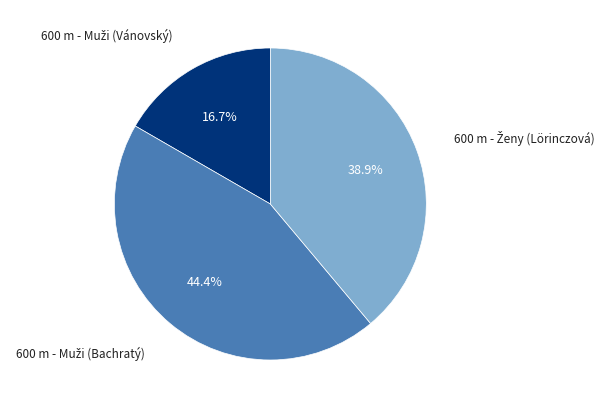

Is there a majority slice in this chart?

No